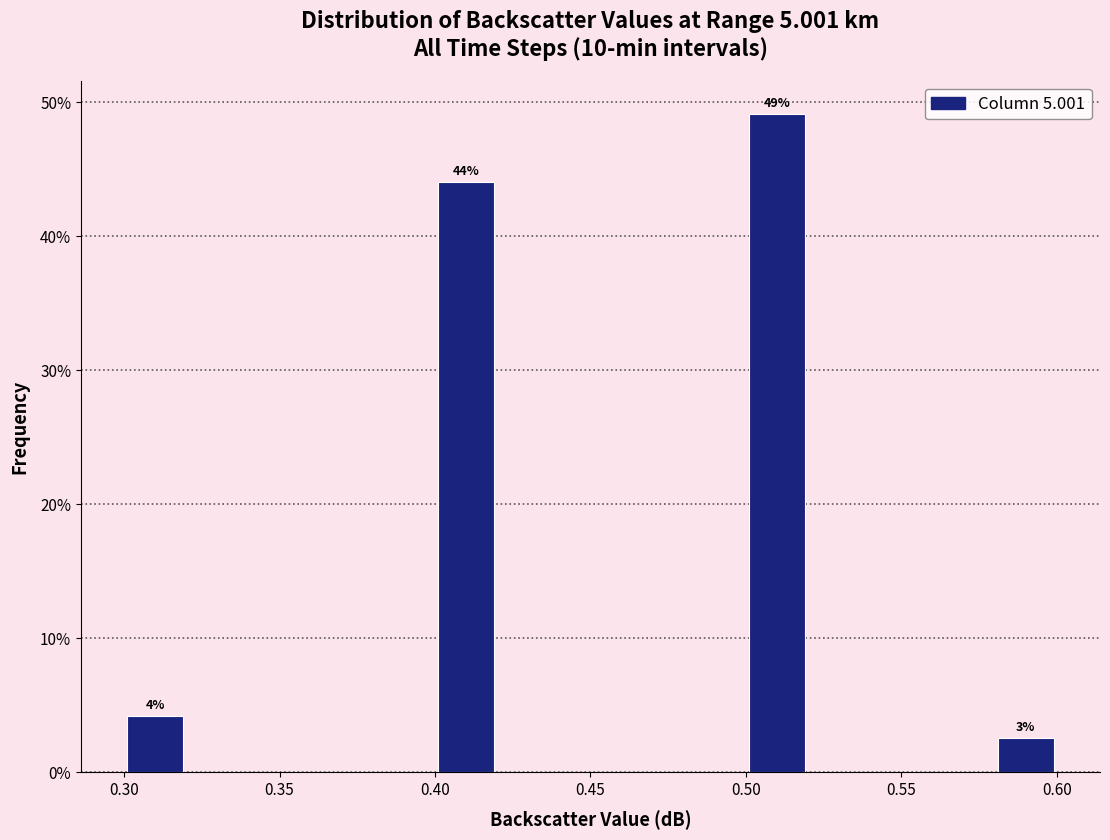

Which range on the x-axis has the tallest bar?

0.50 to 0.52